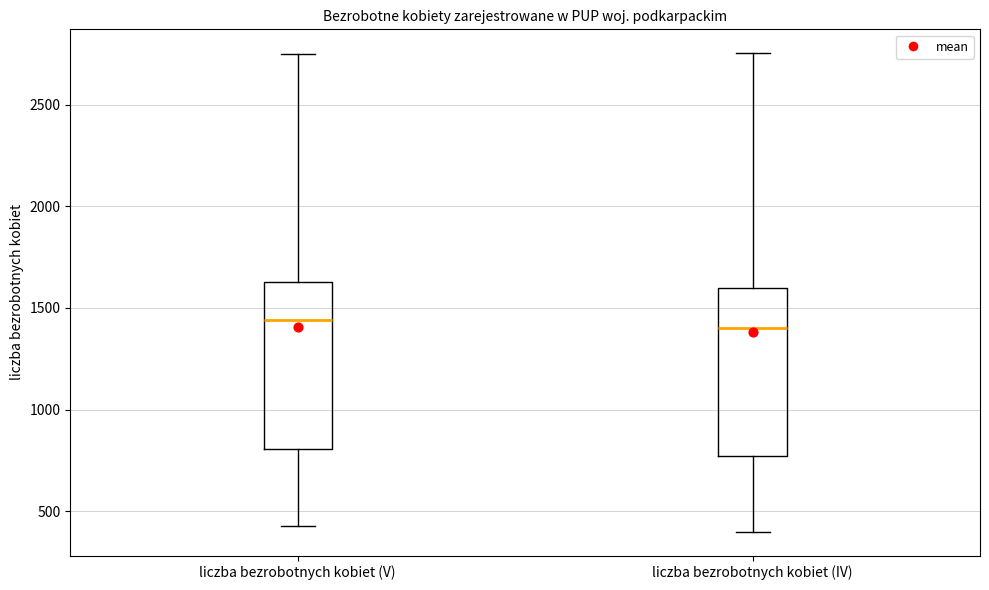

Reading left to right, read every box against the y-axis: the position of its median line, the range the box covers, and the ends of its whiskers. The values are not printed on the chart, so give them approximately, as read against the axis.

liczba bezrobotnych kobiet (V): median 1450, box 800 to 1650, whiskers 450 to 2750
liczba bezrobotnych kobiet (IV): median 1400, box 800 to 1600, whiskers 400 to 2750